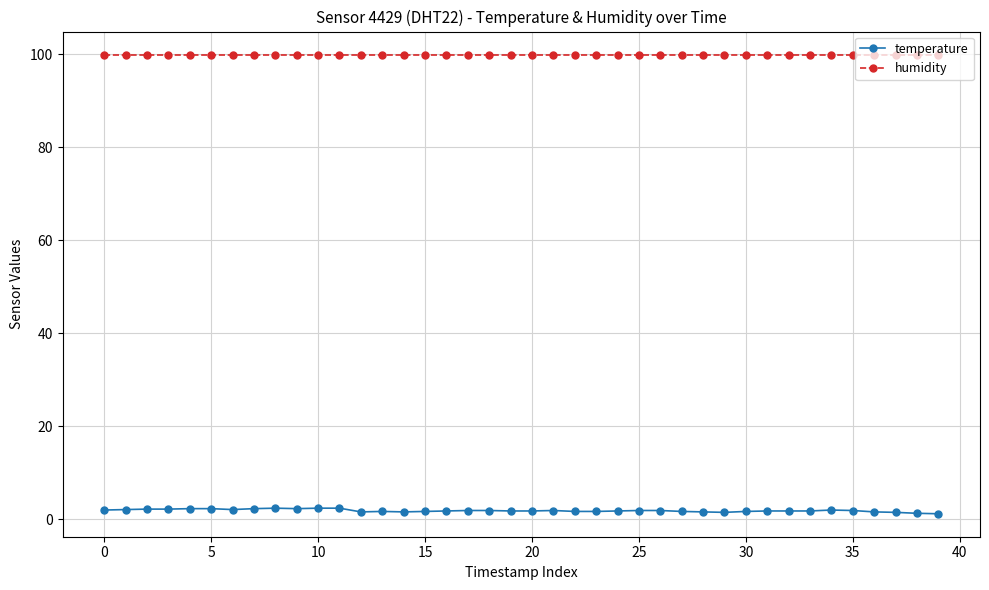

How many categories are shown in the chart?

40